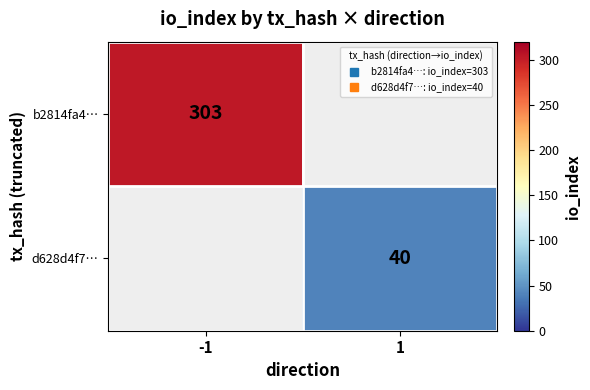

How many categories are shown in the chart?

2